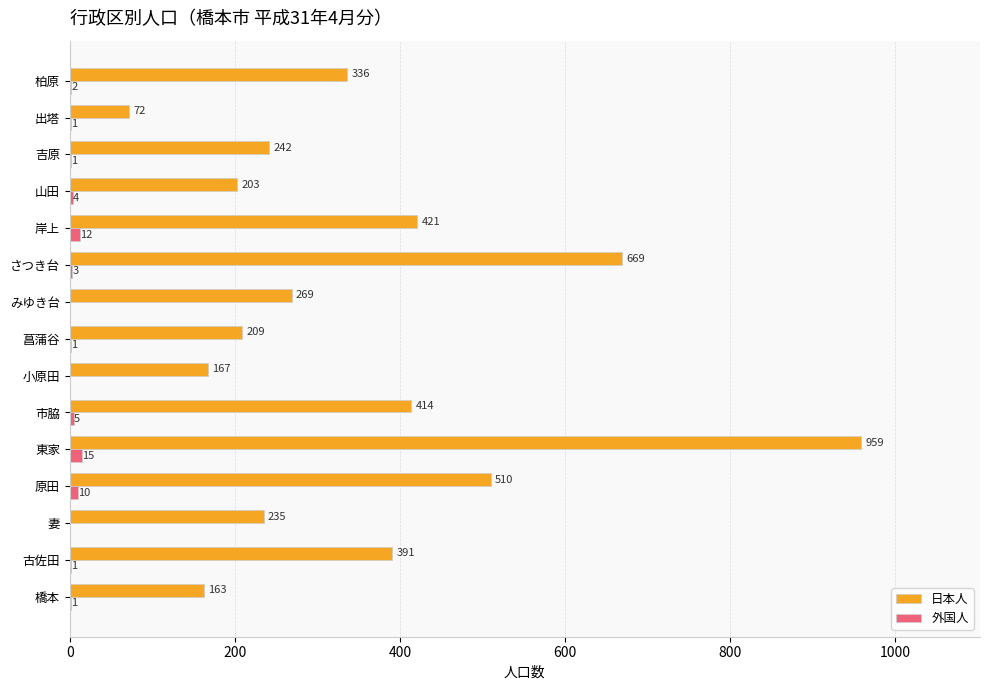

Is the value of 日本人 at 古佐田 greater than the value of 外国人 at 山田?

Yes